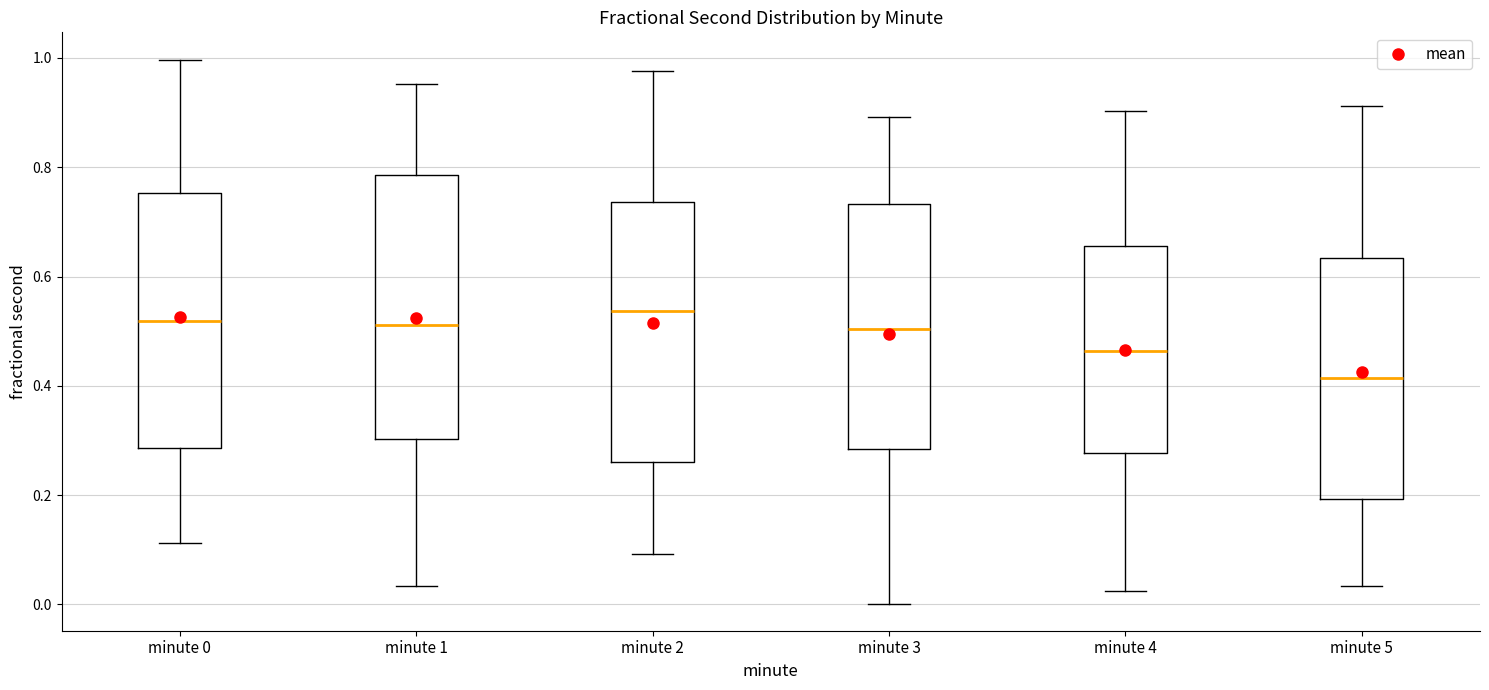

Which box has the lowest median line?

minute 5